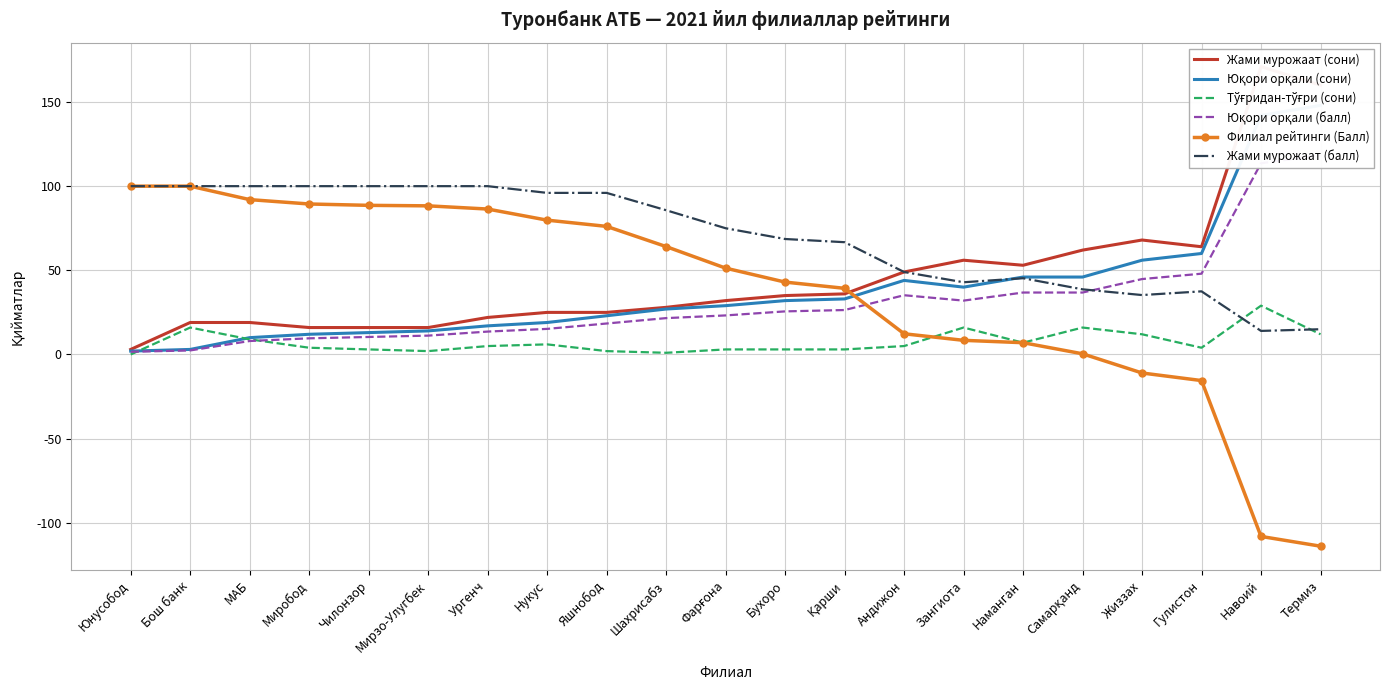

How many data points does each series have?

21